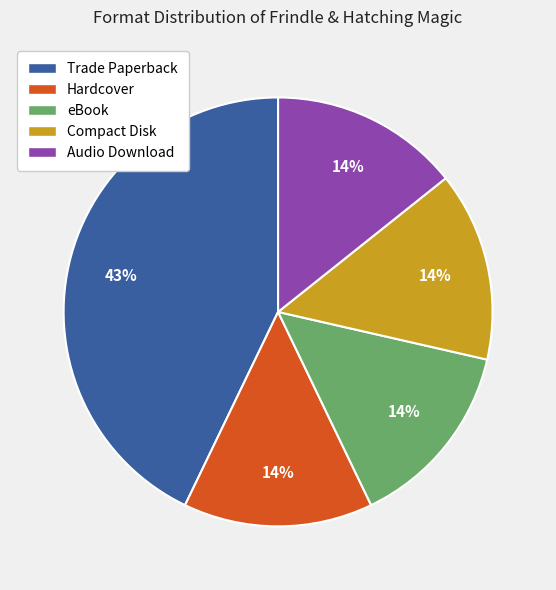

What percentage is the Compact Disk slice, to the nearest percent?

14%